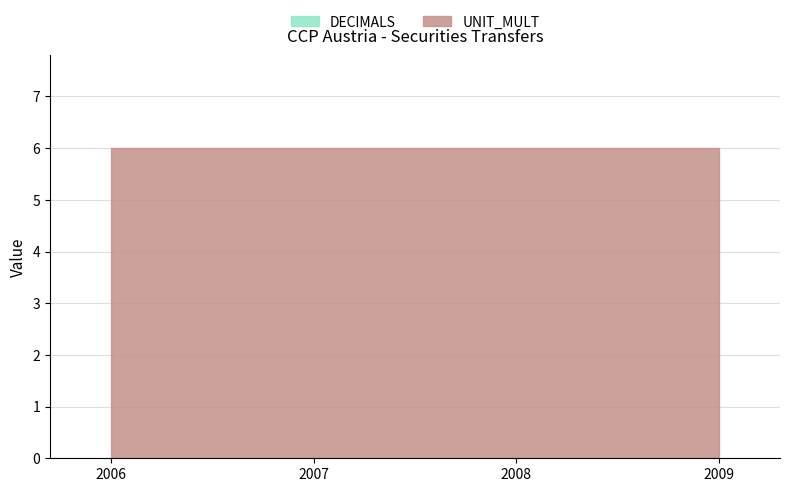

Reading left to right, list all the values displayed in this chart.

DECIMALS: 2006=0	2007=0	2008=0	2009=0
UNIT_MULT: 2006=6	2007=6	2008=6	2009=6